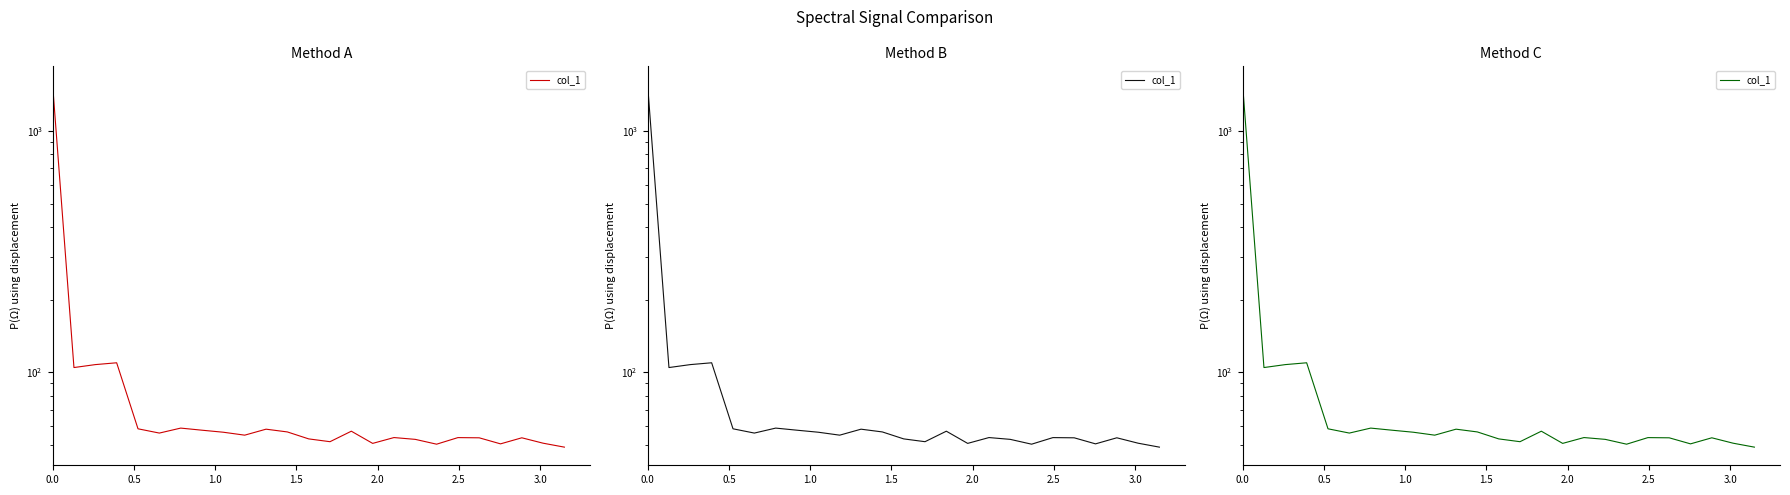

What is the value of the 18th point from the left?

52.7